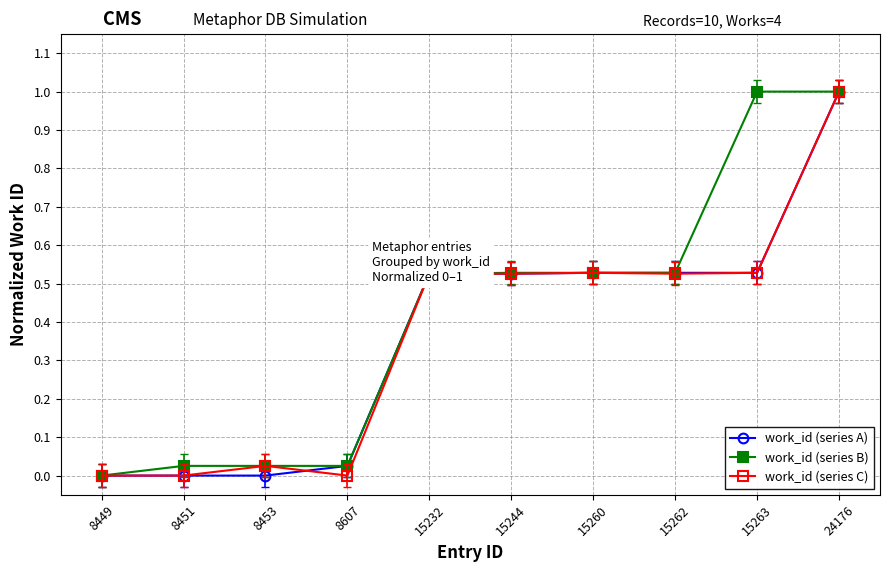

The value of work_id (series A) at 8451 is 0.0. True or false?

True